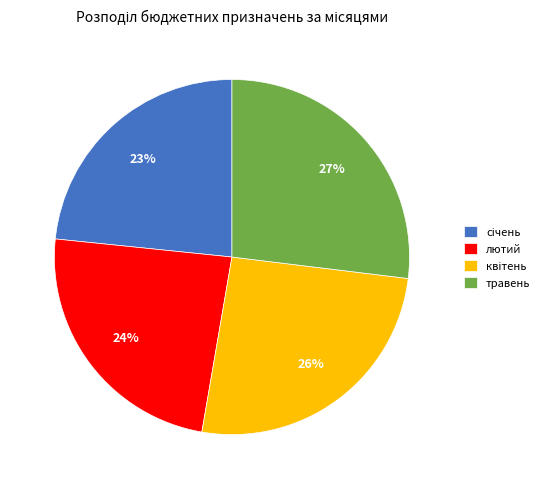

The травень slice represents 27% of the pie. True or false?

True